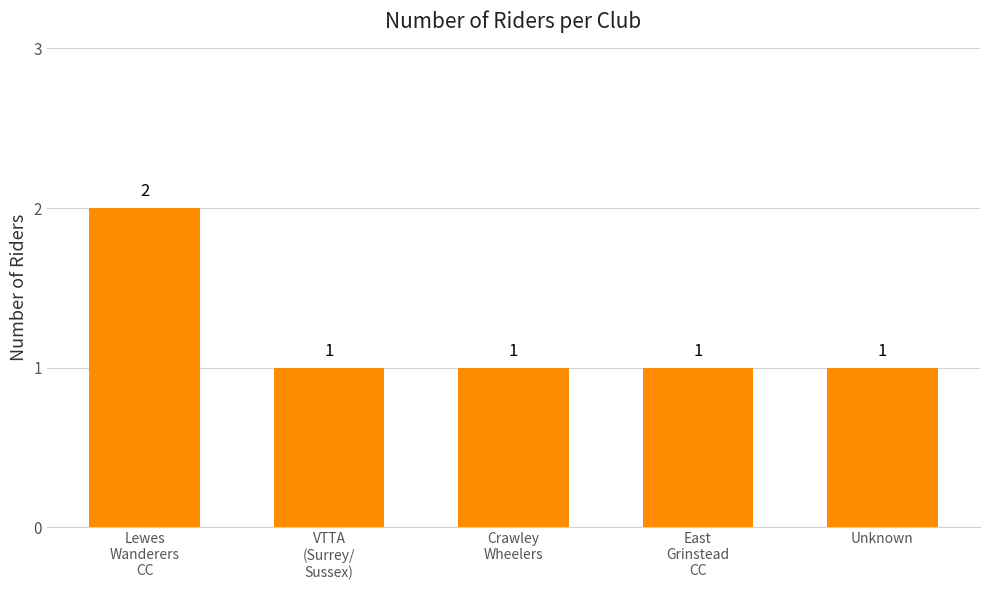

What is the ratio of the value at East
Grinstead
CC to the value at Unknown?

1.0